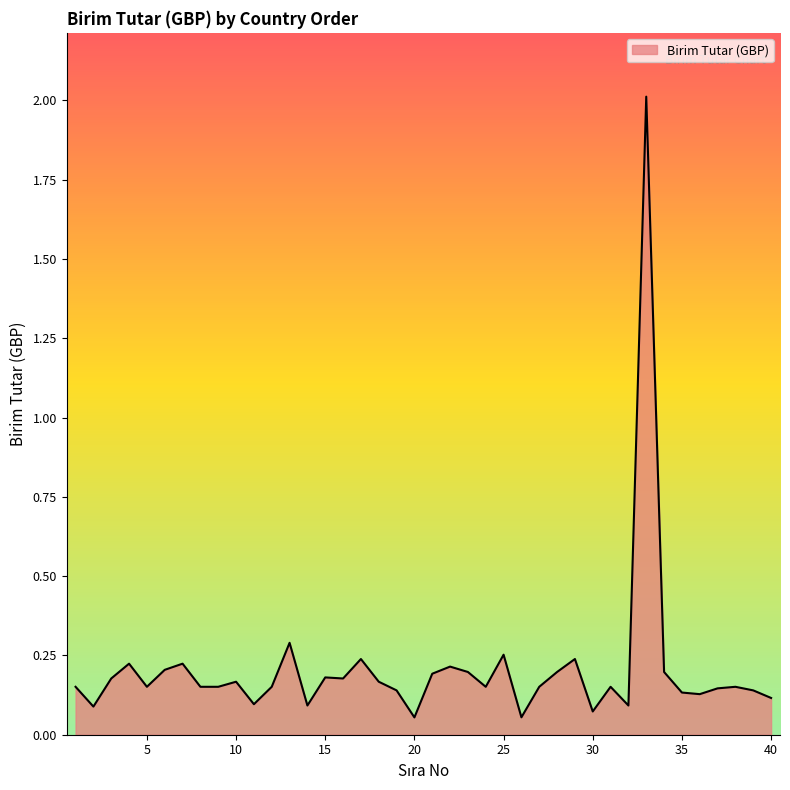

How many lines are shown in the chart?

1